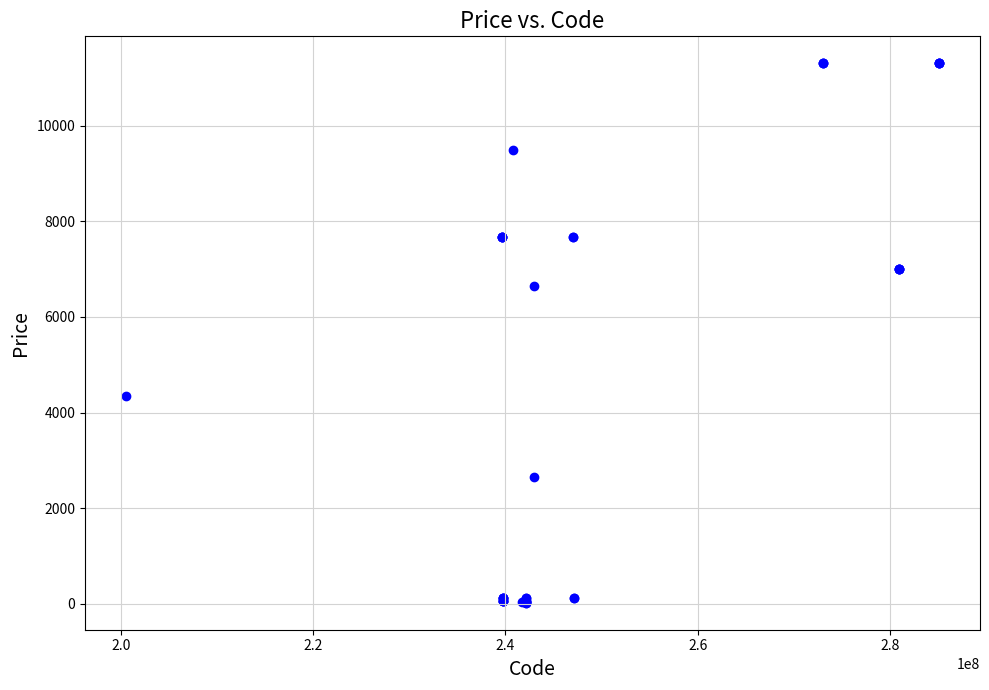

What Y value in the scatter plot is closest to 5664?

6641.8